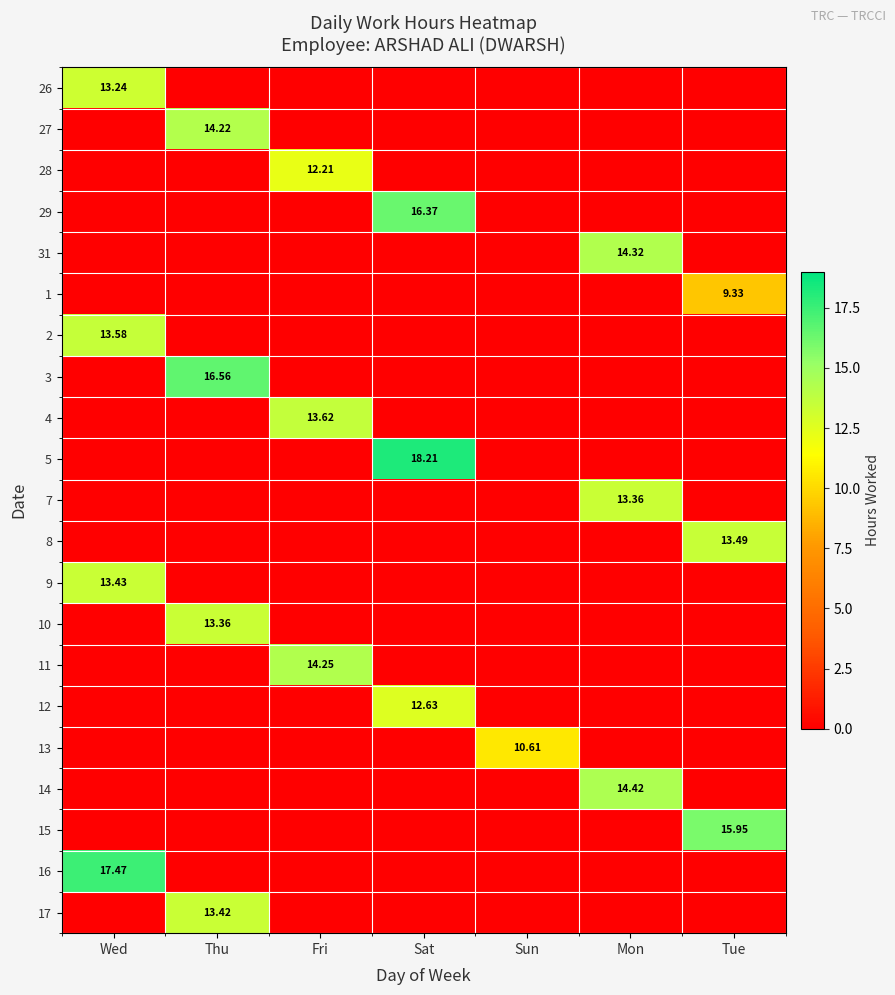

Rank the series by their maximum value, from lowest to highest.

1, 13, 28, 12, 26, 7, 10, 17, 9, 8, 2, 4, 27, 11, 31, 14, 15, 29, 3, 16, 5